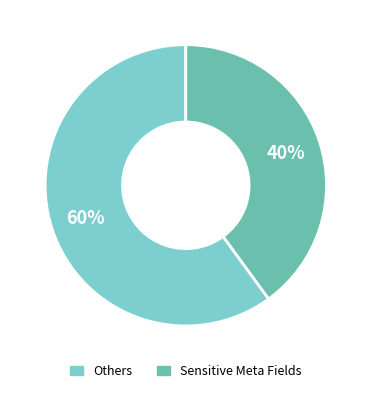

Is there any slice that represents more than half of the pie?

Yes